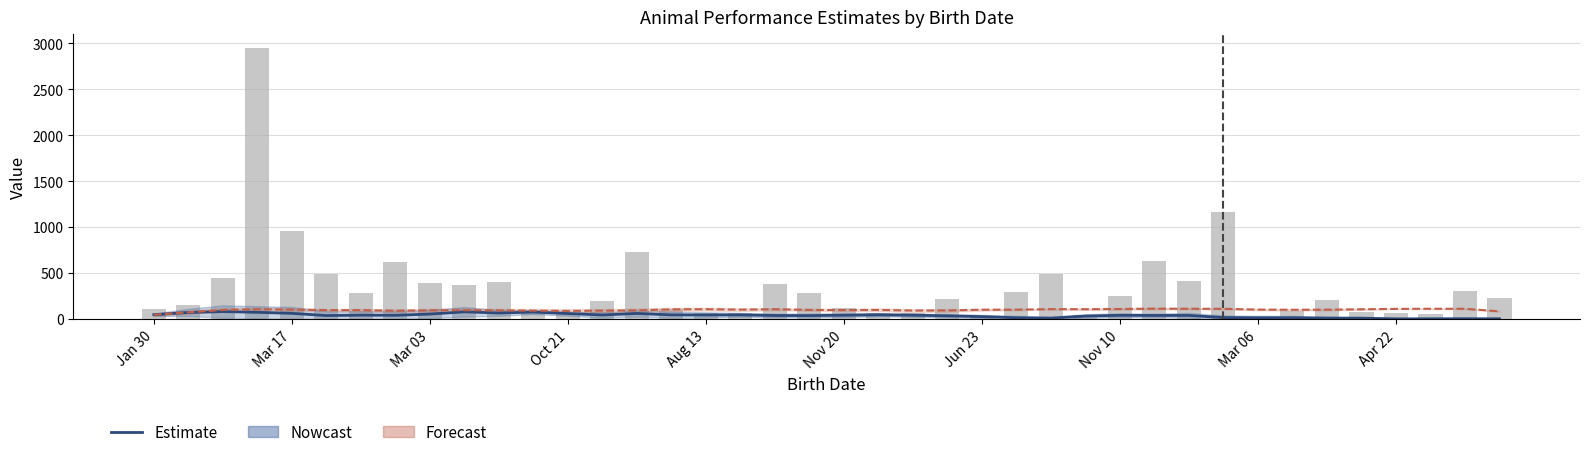

Reading right to left, extract all data points from this chart.

Estimate: 2.2	2.8	2.2	1.5	9.2	10.2	13.5	13.5	15.5	38.5	38.5	40.0	31.8	9.0	13.2	26.0	34.8	41.2	45.5	41.0	37.0	38.0	44.5	43.5	44.8	60.2	43.5	59.5	75.8	65.2	77.8	53.5	40.2	41.8	37.2	61.5	72.5	81.0	71.2	46.5
nkceri (raw): 223.0	306.0	50.0	70.0	74.0	202.0	89.0	16.0	1166.0	411.0	626.0	247.0	45.0	494.0	296.0	34.0	214.0	66.0	63.0	115.0	287.0	378.0	69.0	68.0	104.0	732.0	192.0	55.0	89.0	402.0	375.0	396.0	620.0	279.0	488.0	953.0	2950.0	448.0	157.0	111.0